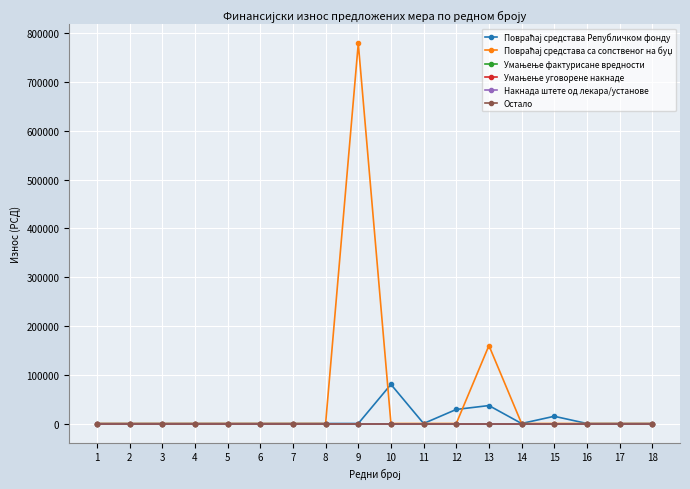

True or false: Умањење уговорене накнаде and Повраћај средстава са сопственог на буџ cross at least once.

False